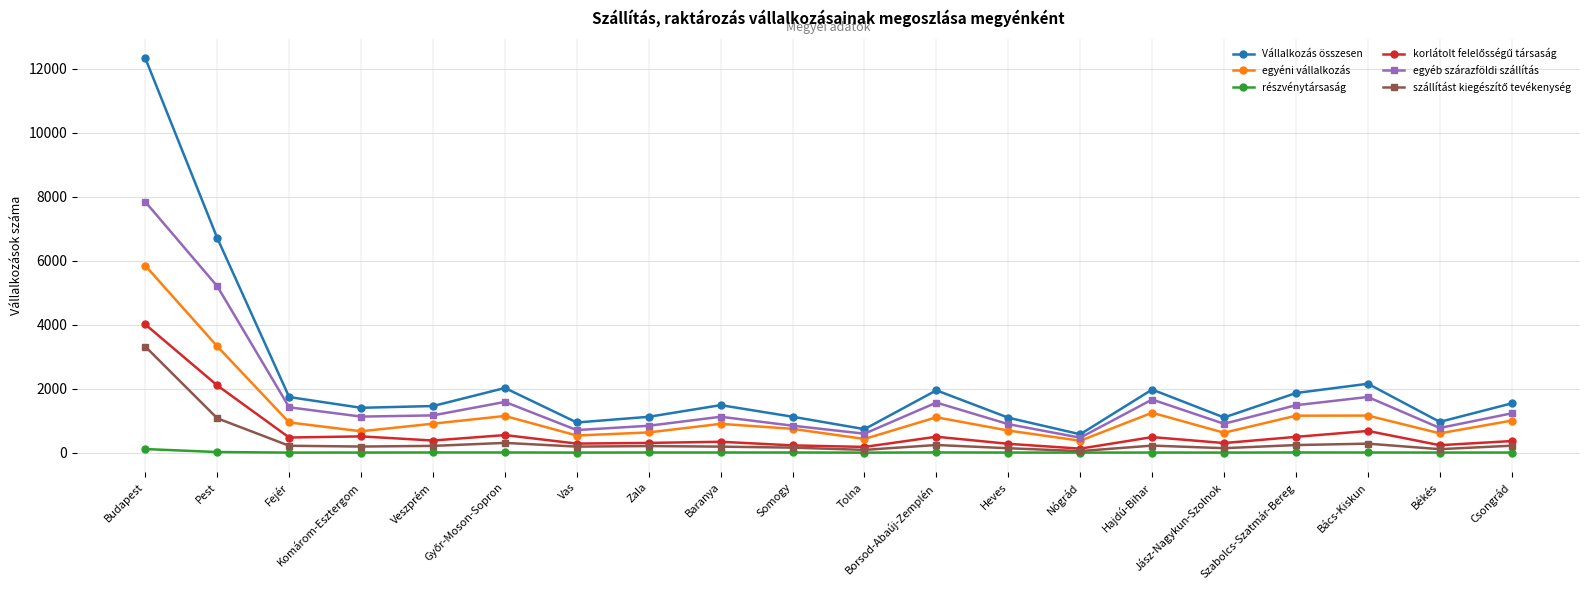

True or false: részvénytársaság and egyéni vállalkozás intersect in this chart.

False